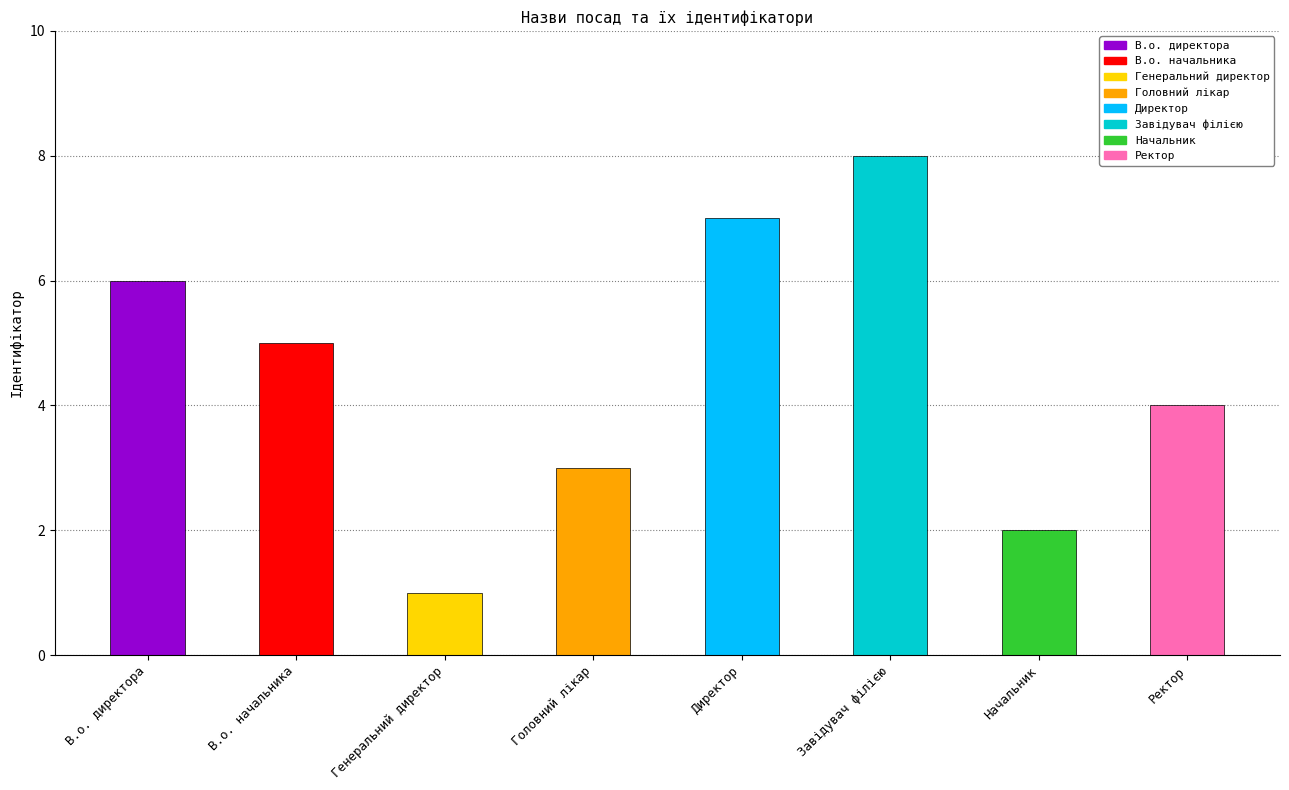

Reading right to left, what are all the values shown in this chart?

Ректор=4	Начальник=2	Завідувач філією=8	Директор=7	Головний лікар=3	Генеральний директор=1	В.о. начальника=5	В.о. директора=6